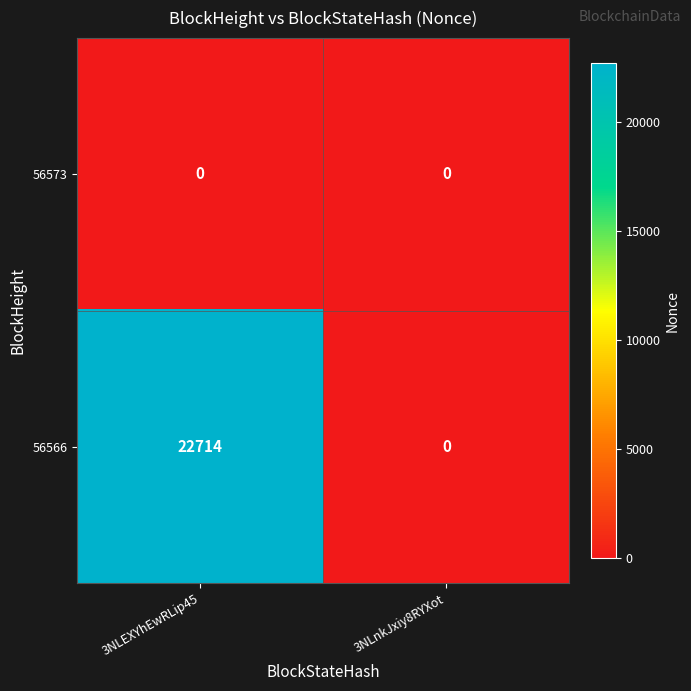

Count the number of data series in this chart.

2